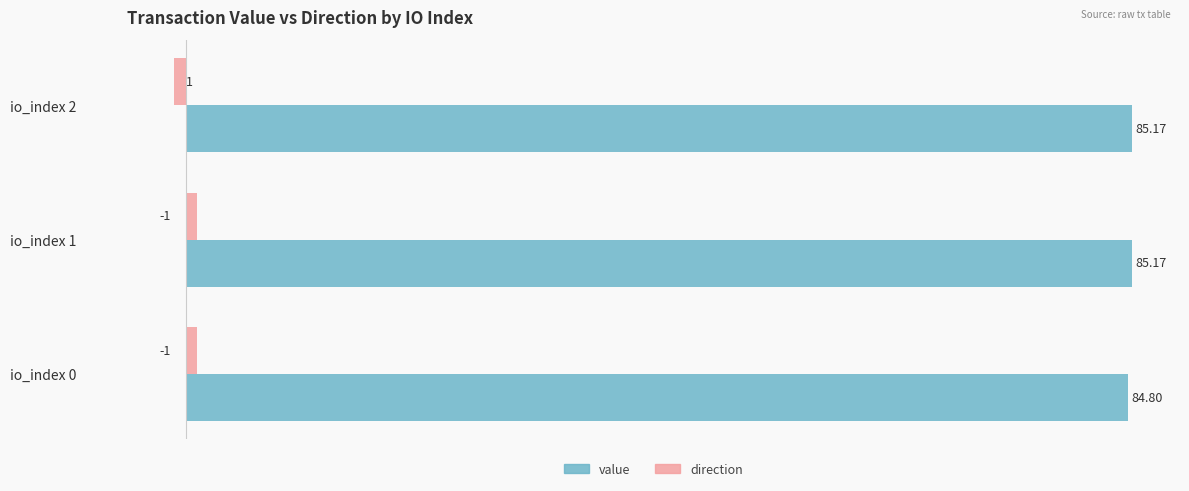

Which series has the widest spread of values?

direction